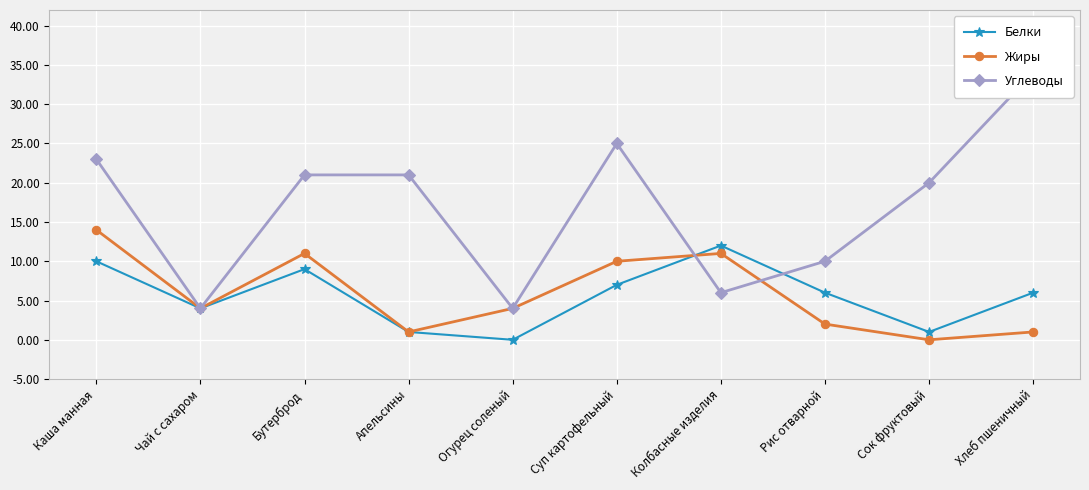

Where do Белки and Жиры first cross each other?

Суп картофельный and Колбасные изделия